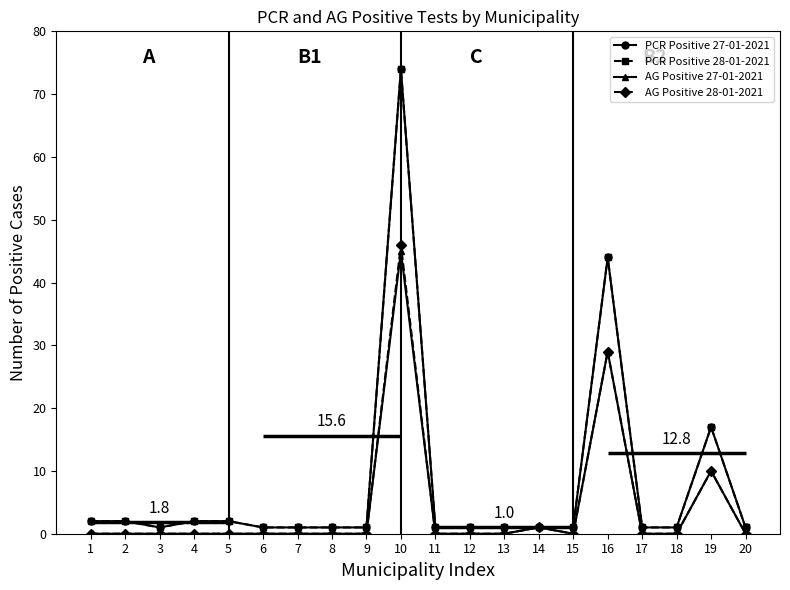

True or false: AG Positive 28-01-2021 and AG Positive 27-01-2021 cross at least once.

False